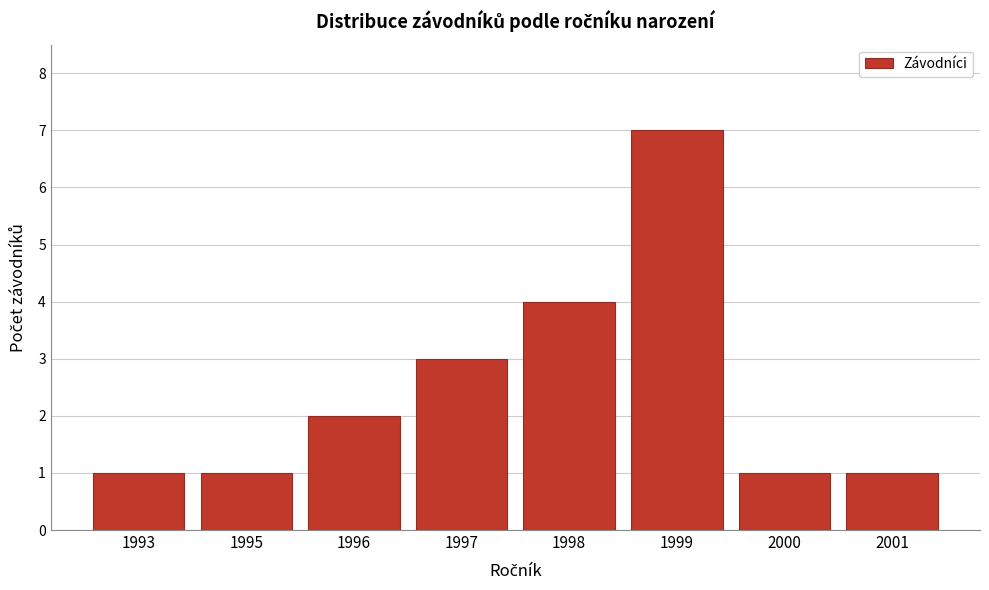

Reading left to right, transcribe all the data shown in this chart.

1	1	2	3	4	7	1	1